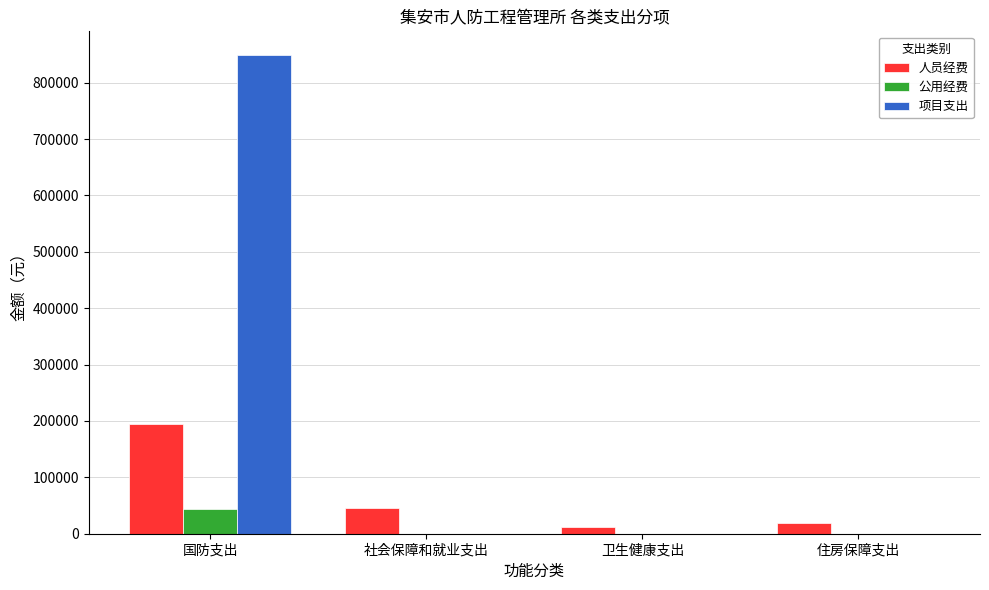

What is the sum of the 公用经费 values at 国防支出 and 社会保障和就业支出?

43770.0